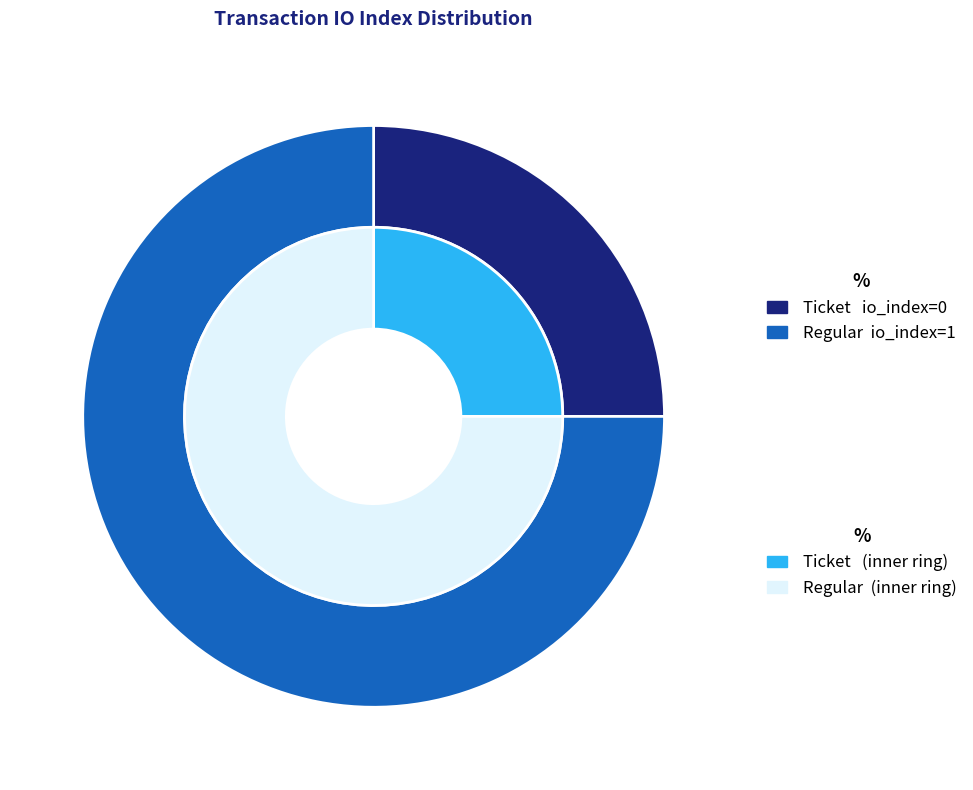

To the nearest percent, what is the combined percentage of 1 and io_values?

100%